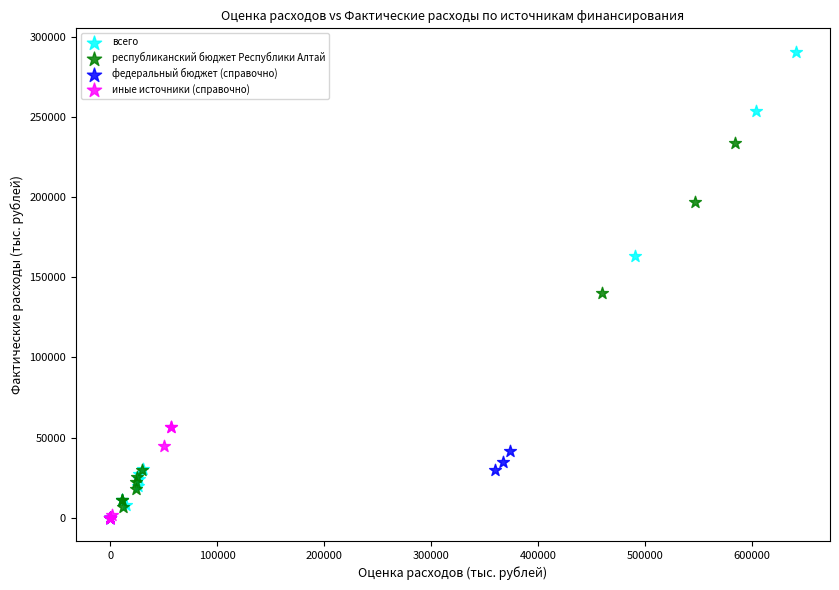

Which series contains the highest Y value?

всего